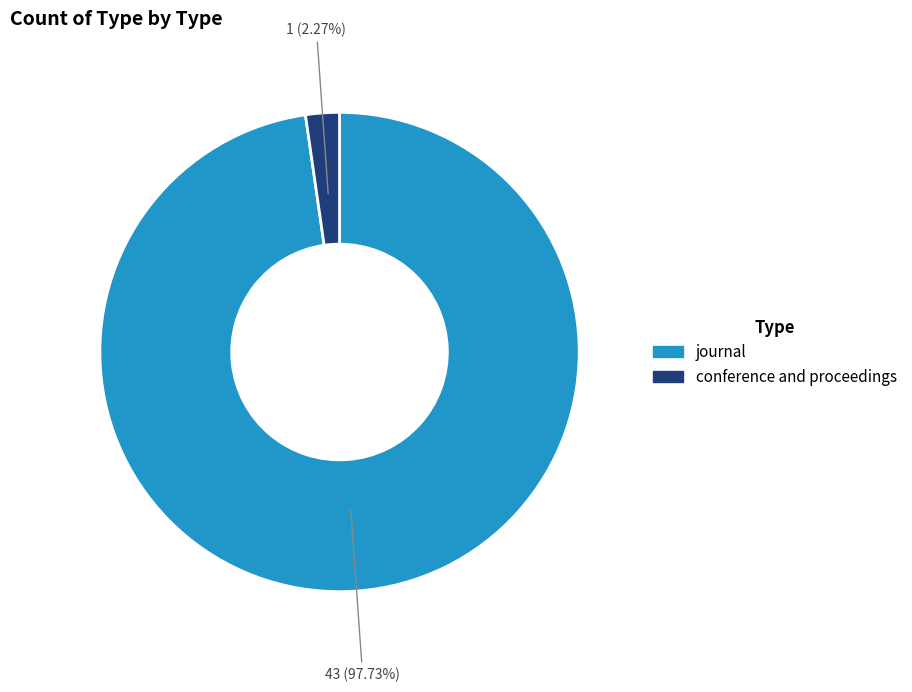

Which slice is the smallest?

conference and proceedings